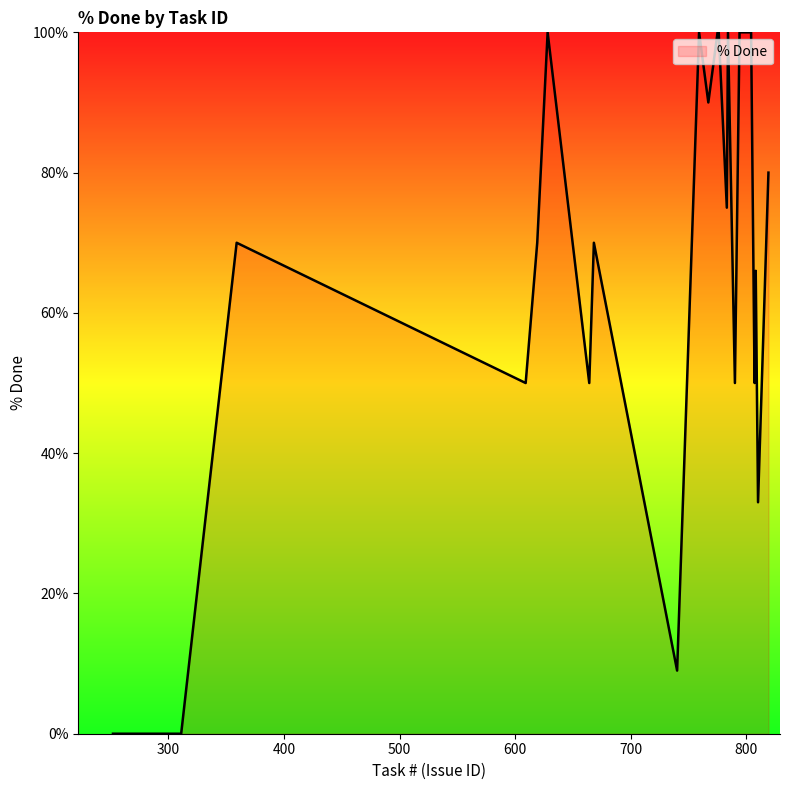

What is the greatest value displayed?

100